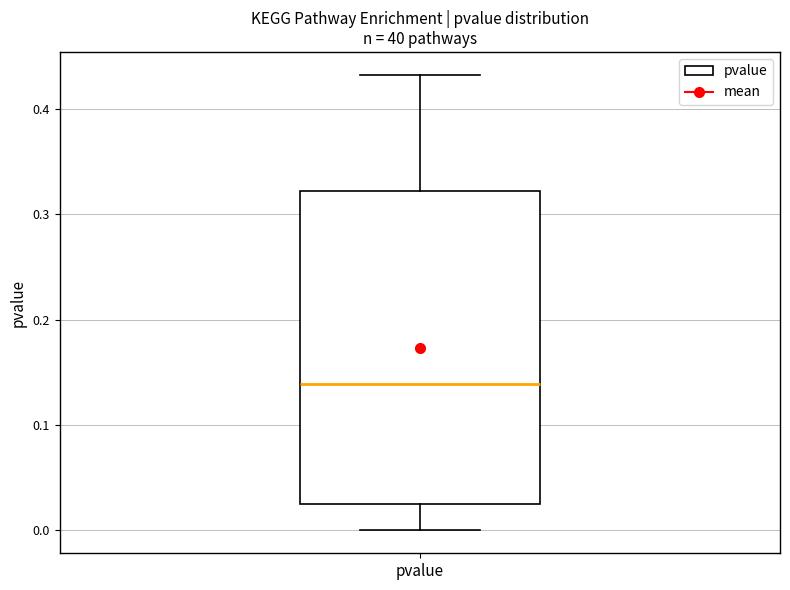

Transcribe this box plot: give where the median line is, the range the box spans, and where the two whiskers end, as read against the y-axis. The values are not printed on the chart, so give them approximately, as read against the axis.

median 0.14, box 0.03 to 0.32, whiskers 0.00 to 0.43